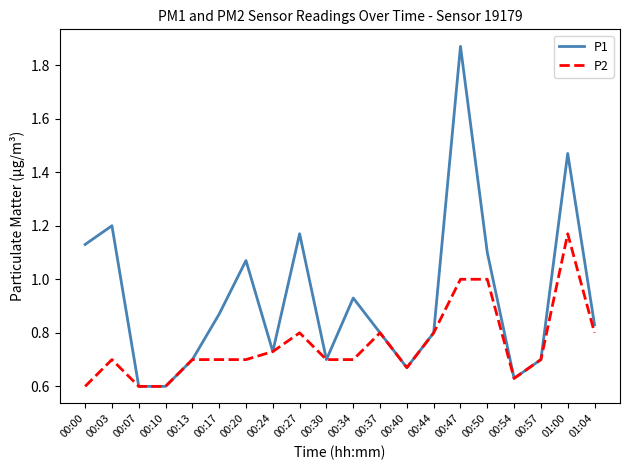

What position from the right is 00:57?

3